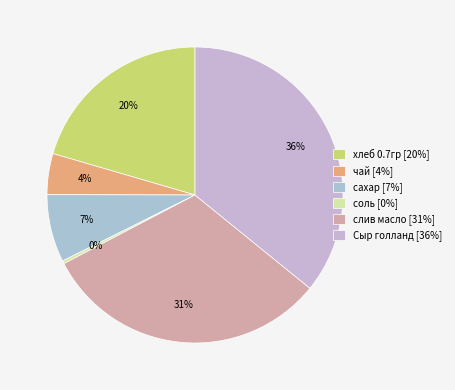

What is the ratio of the value at хлеб 0.7гр to the value at Сыр голланд?

0.6